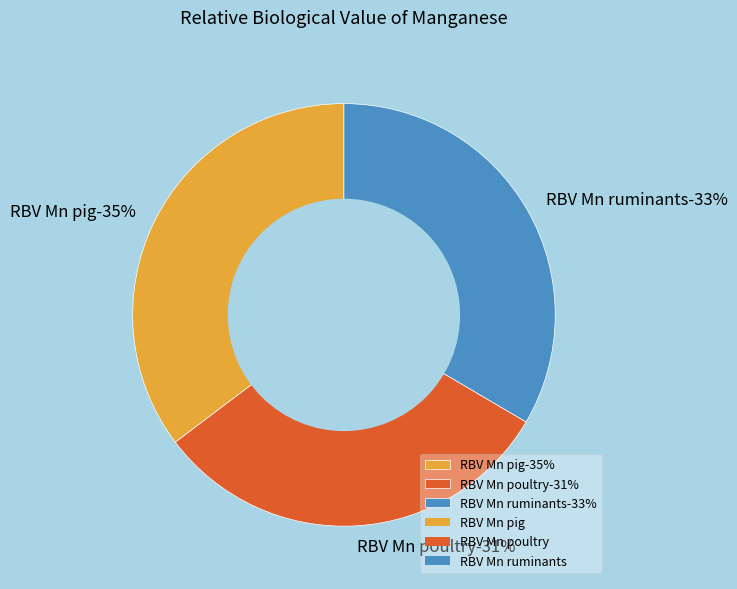

Rank the categories by value from highest to lowest.

RBV Mn pig, RBV Mn ruminants, RBV Mn poultry